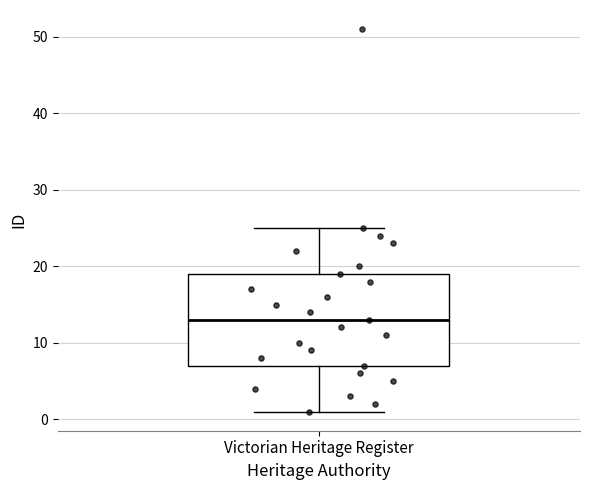

Read this box plot against the y-axis: the position of the median line, the range covered by the box, and the ends of both whiskers. The values are not printed on the chart, so give them approximately, as read against the axis.

median 13, box 7 to 19, whiskers 1 to 25